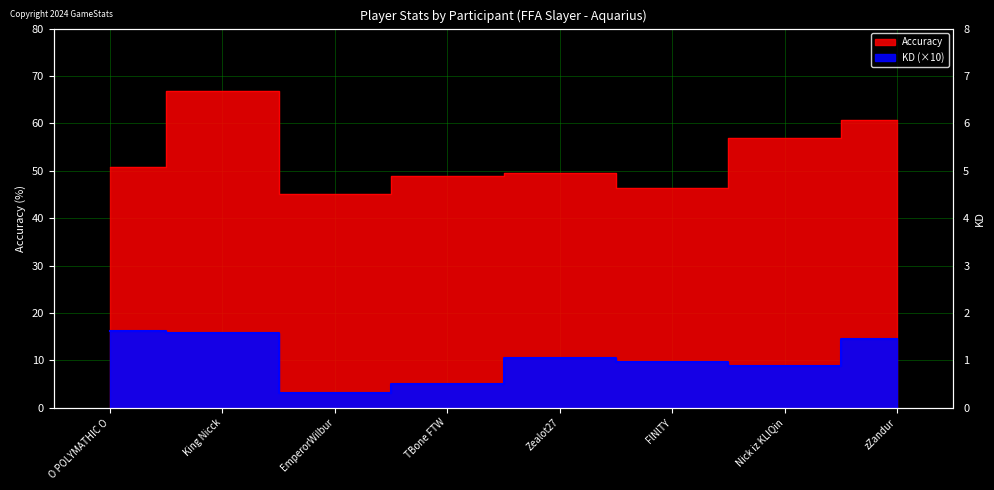

What position from the right is O POLYMATHIC O?

8